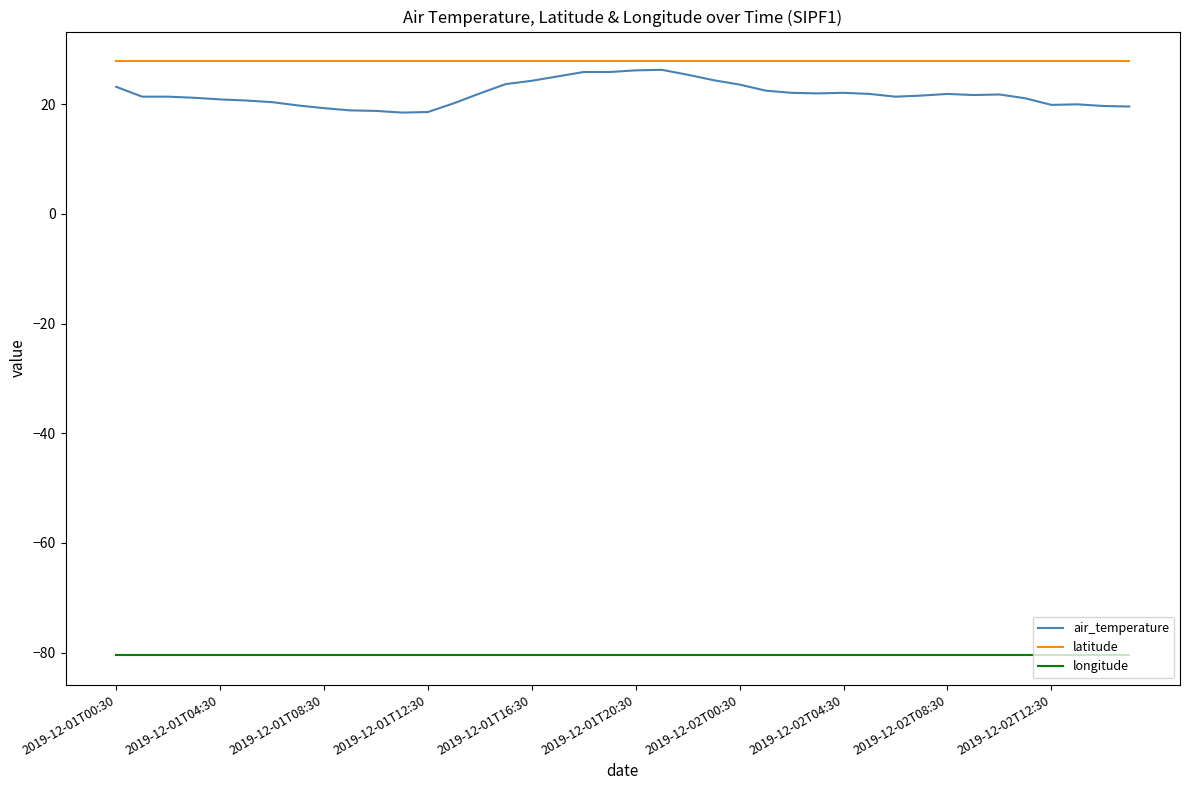

What is the minimum value for longitude?

-80.4